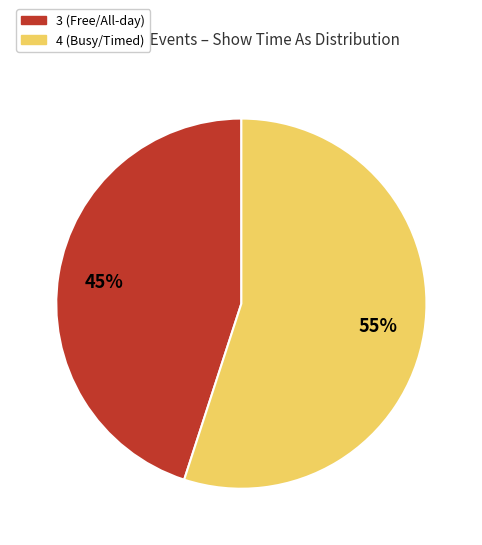

Does any single category account for the majority?

Yes